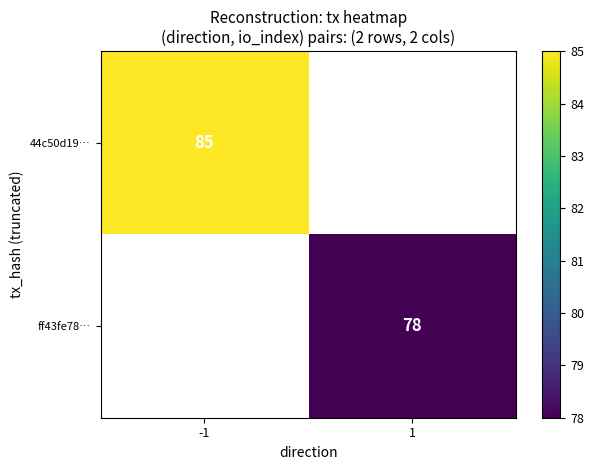

What is the smallest value displayed?

78.0